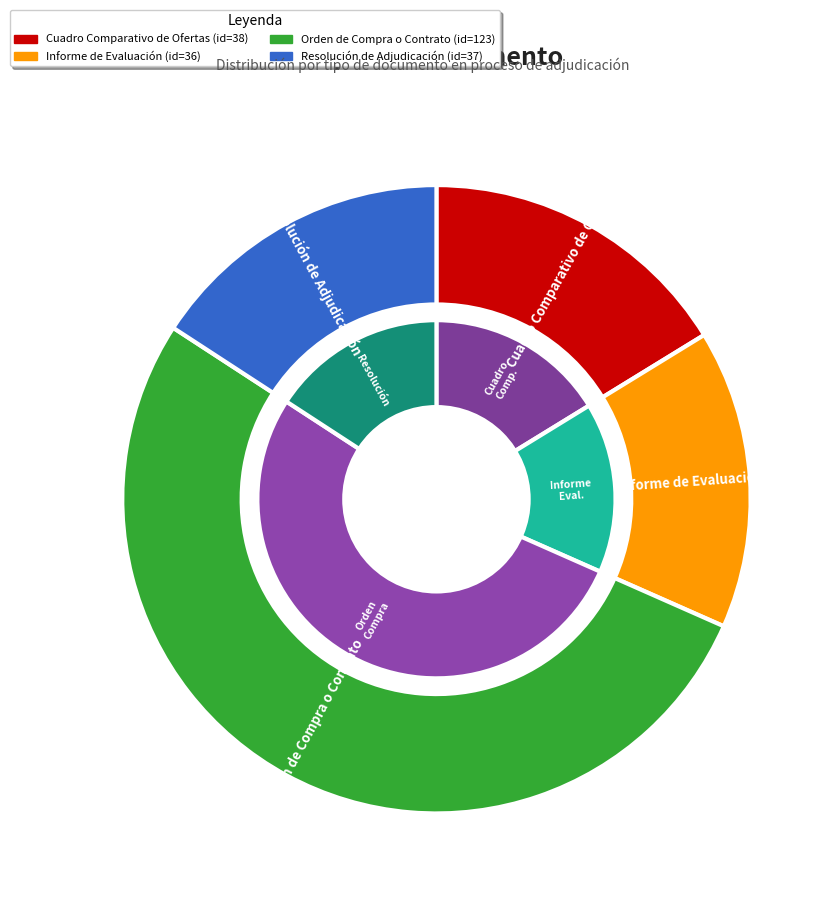

Is it true that Resolución de Adjudicación is 10% of the pie?

False